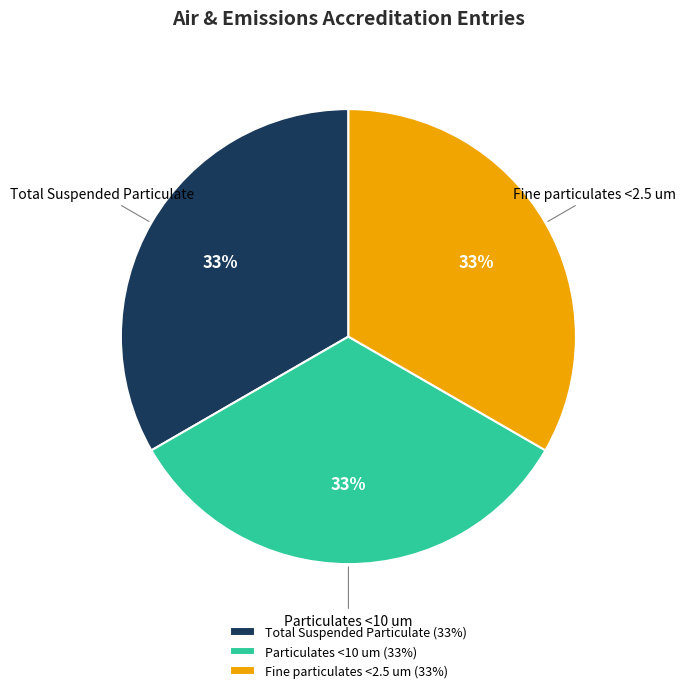

Do Fine particulates <2.5 um and Particulates <10 um together represent more than half of the pie?

Yes